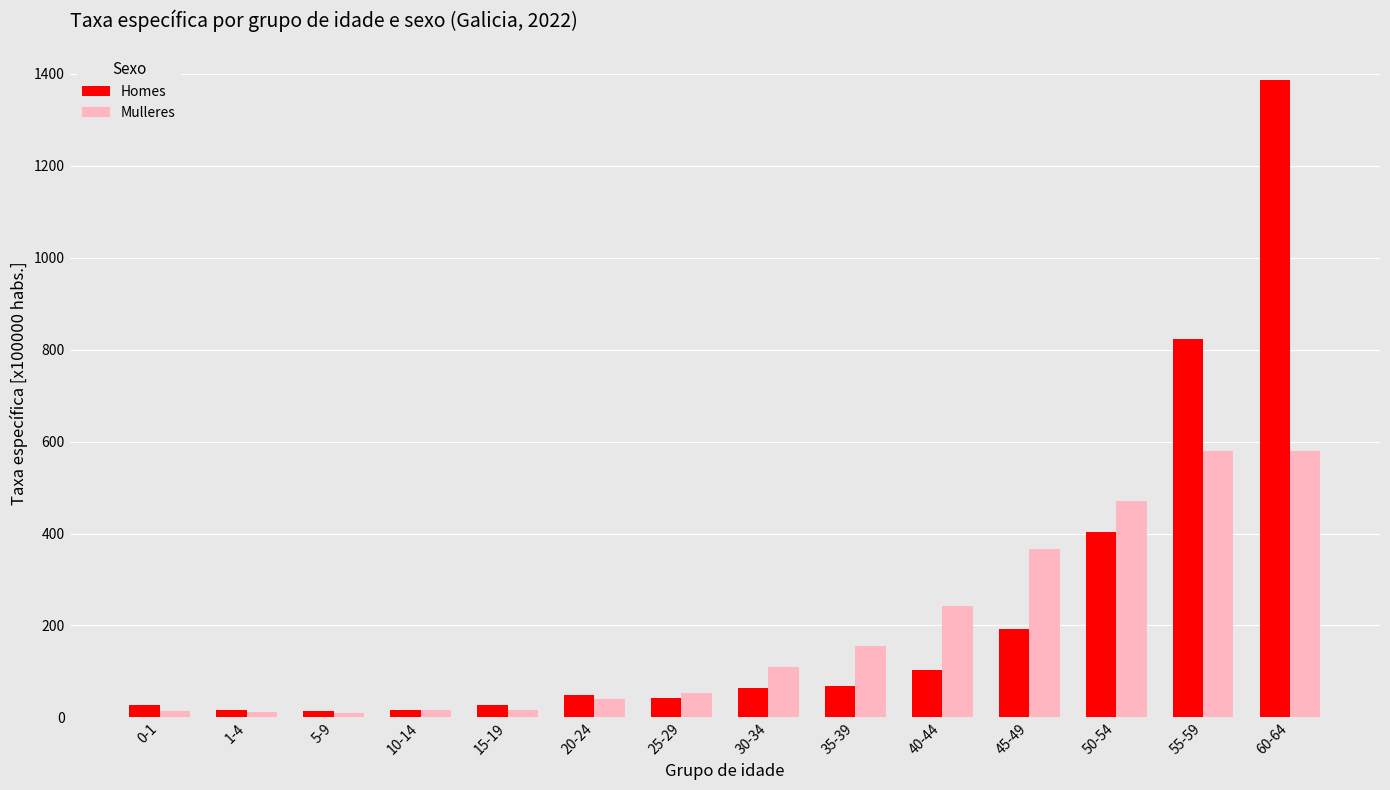

What are all the series names shown in the legend?

Homes, Mulleres